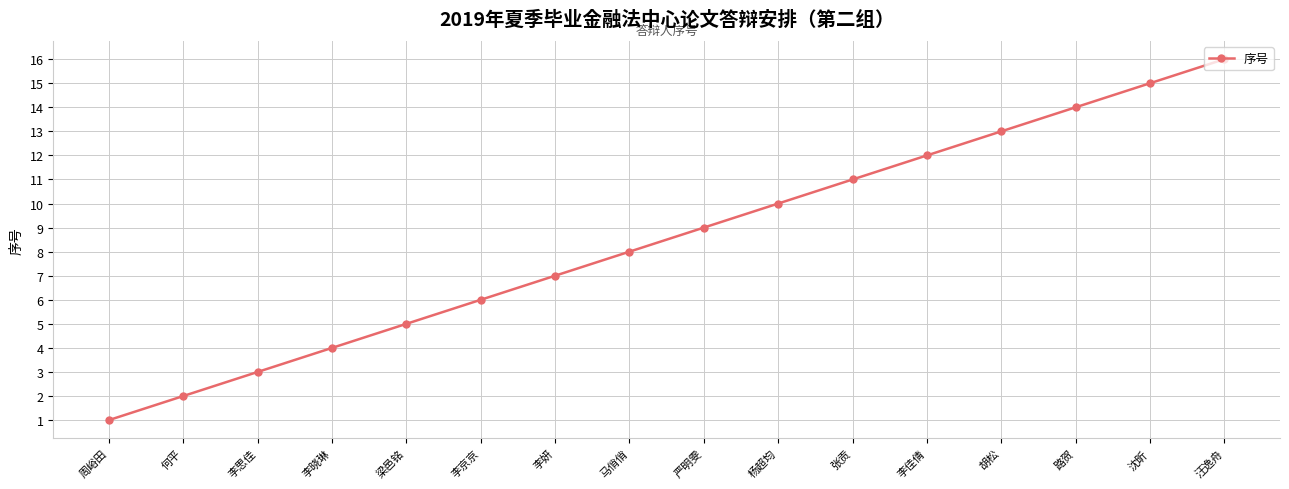

Count the number of data series in this chart.

1